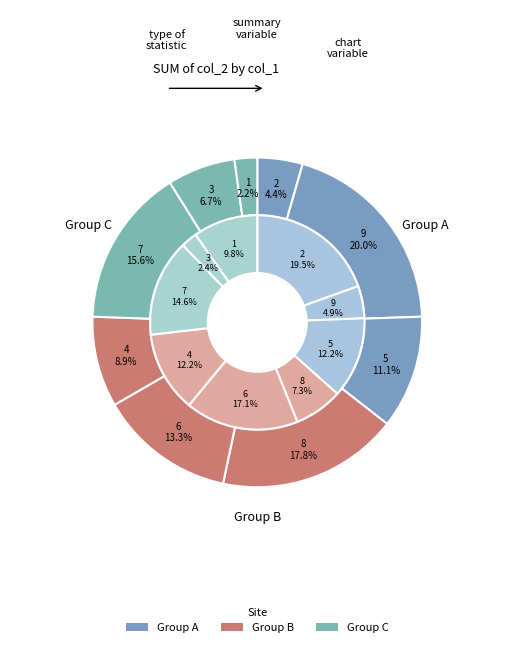

To the nearest percent, what is the difference between the largest and smallest slice percentages?

18%